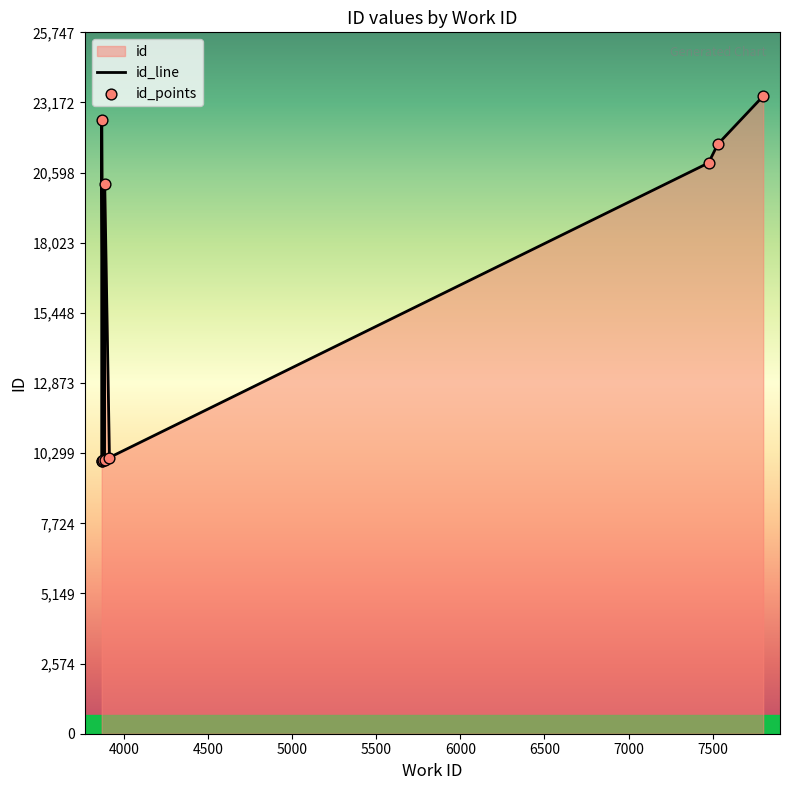

At how many categories does at least one series exceed 18979?

5